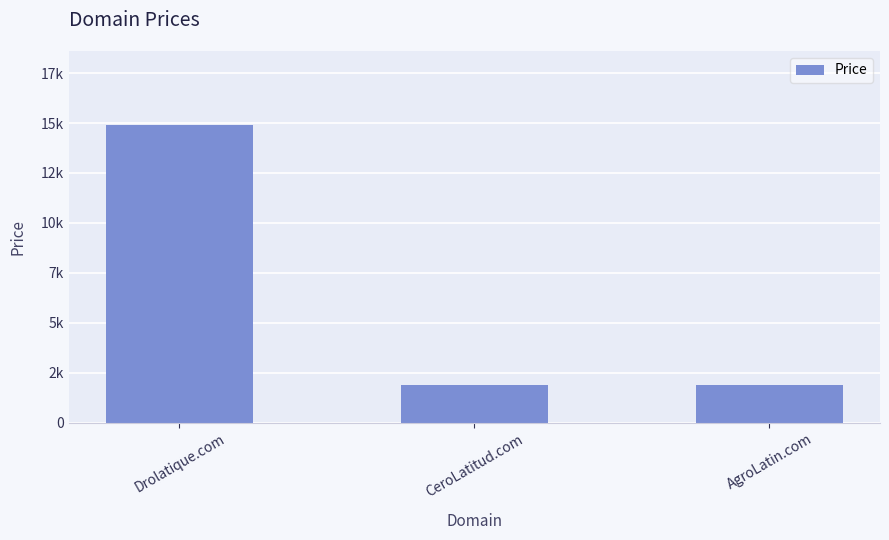

Does the chart contain any negative values?

No